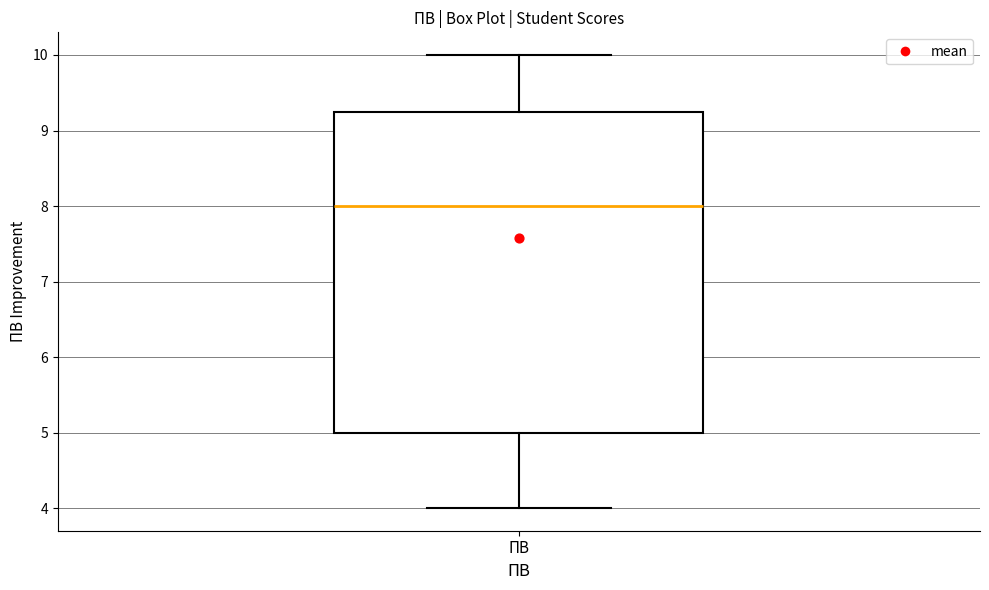

Transcribe this box plot: give where the median line is, the range the box spans, and where the two whiskers end, as read against the y-axis. The values are not printed on the chart, so give them approximately, as read against the axis.

median 8.0, box 5.0 to 9.3, whiskers 4.0 to 10.0